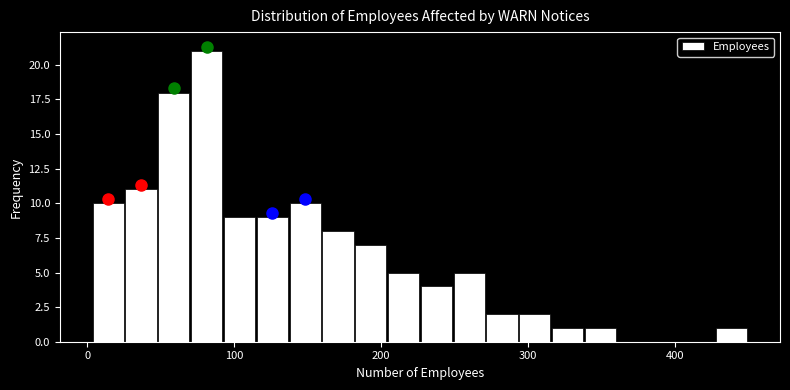

Read against the x-axis, roughly where is the centre of the tallest bar?

80